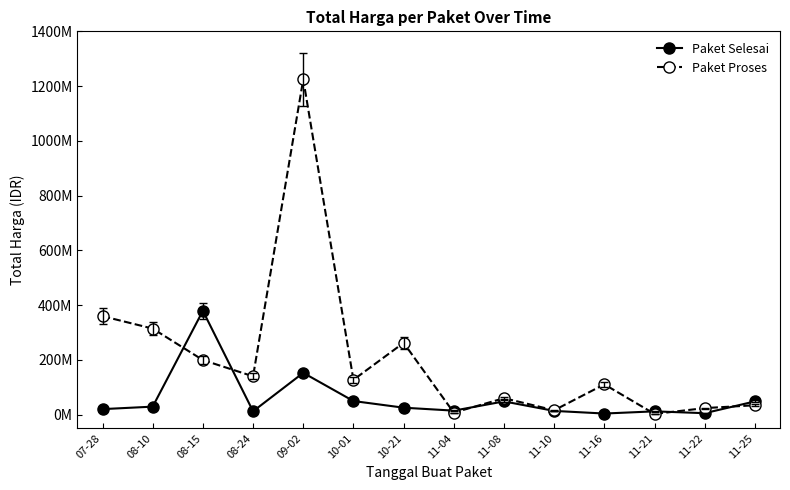

How many values in the Paket Proses series are below 127000000?

7